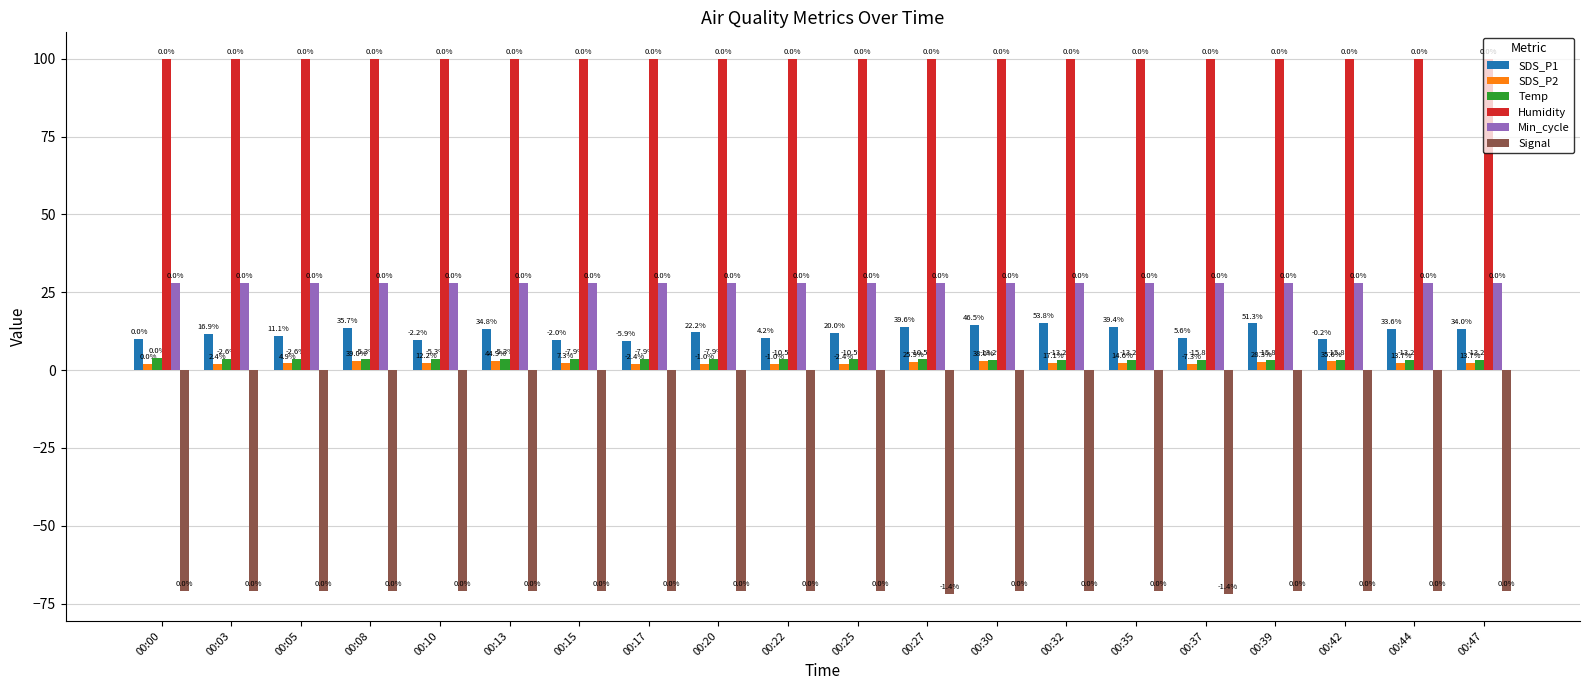

Is it true that Temp equals 0.7 at 00:44?

False